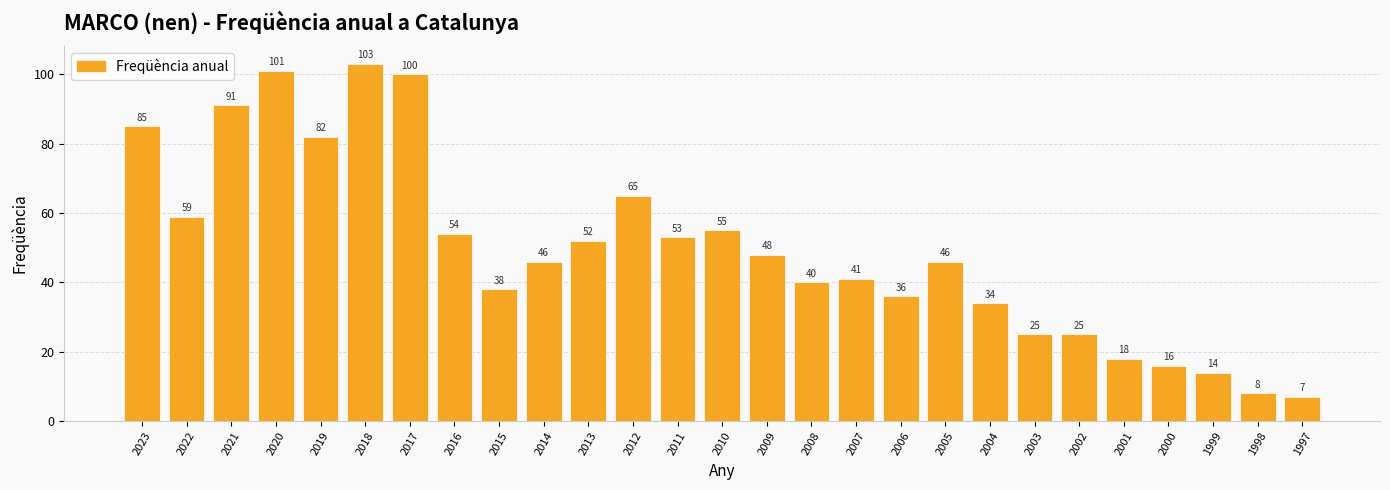

At which label does the data first exceed 46?

2023